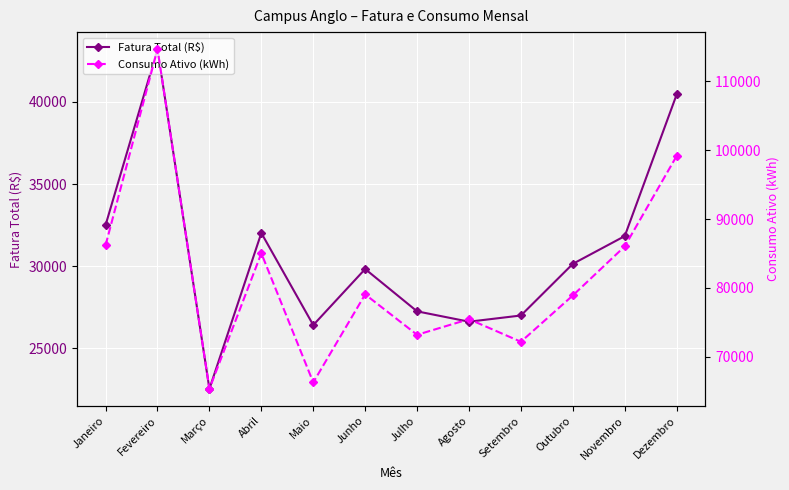

True or false: Fatura Total (R$) has more than 0 interior local peaks.

True